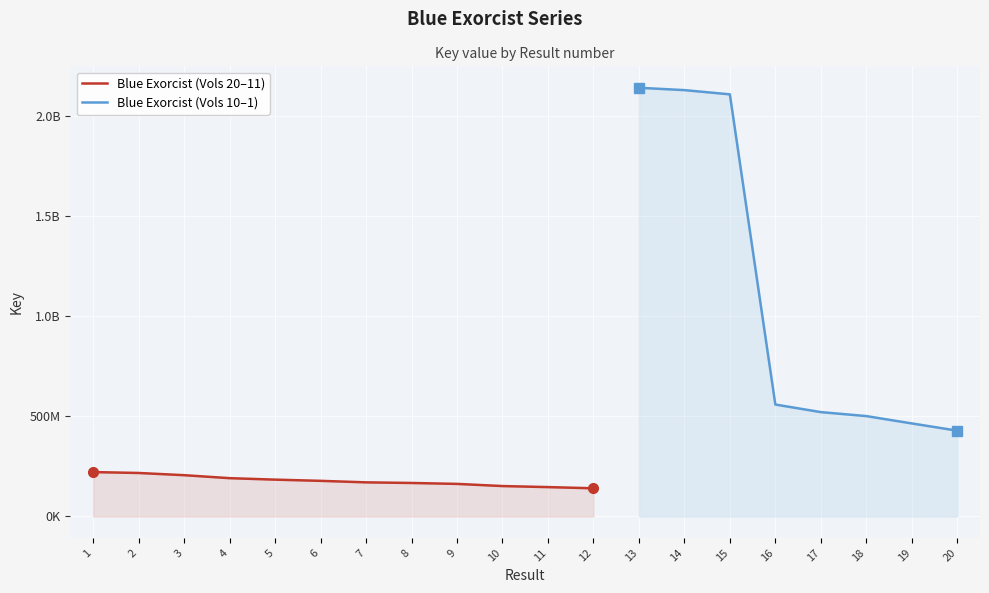

What is the average value?

549648500